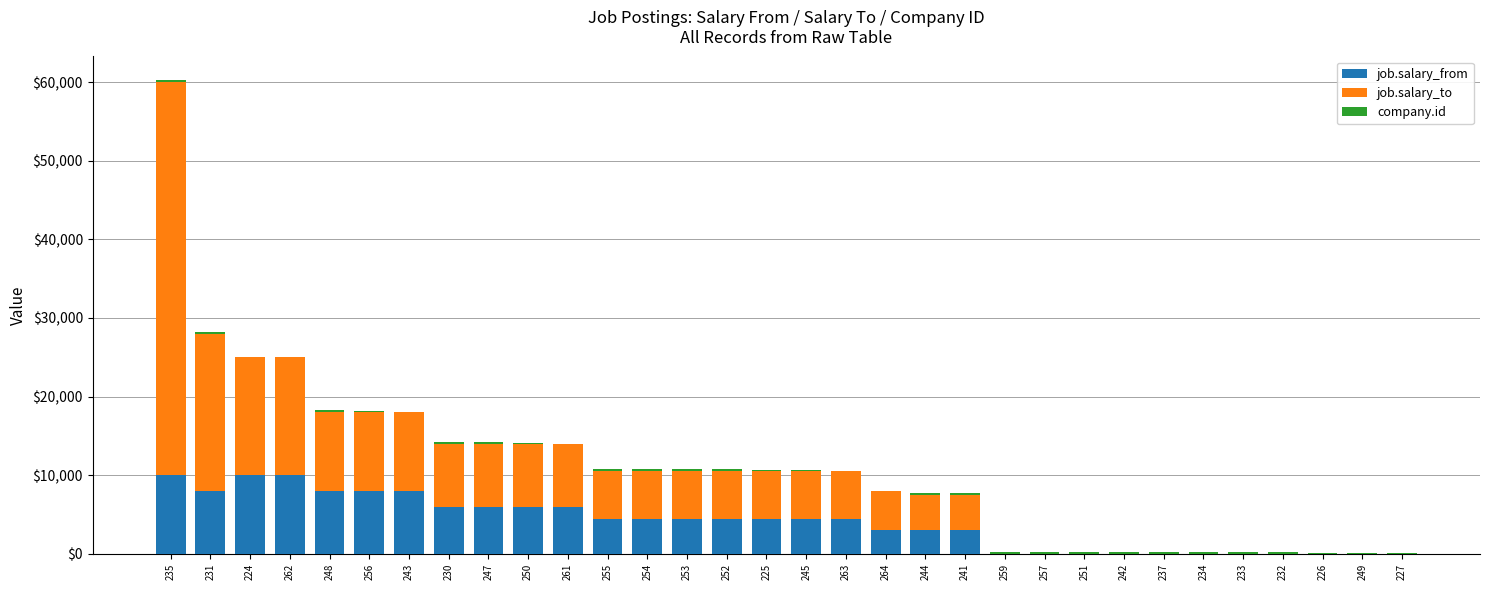

What is the highest value of the job.salary_from series?

10000